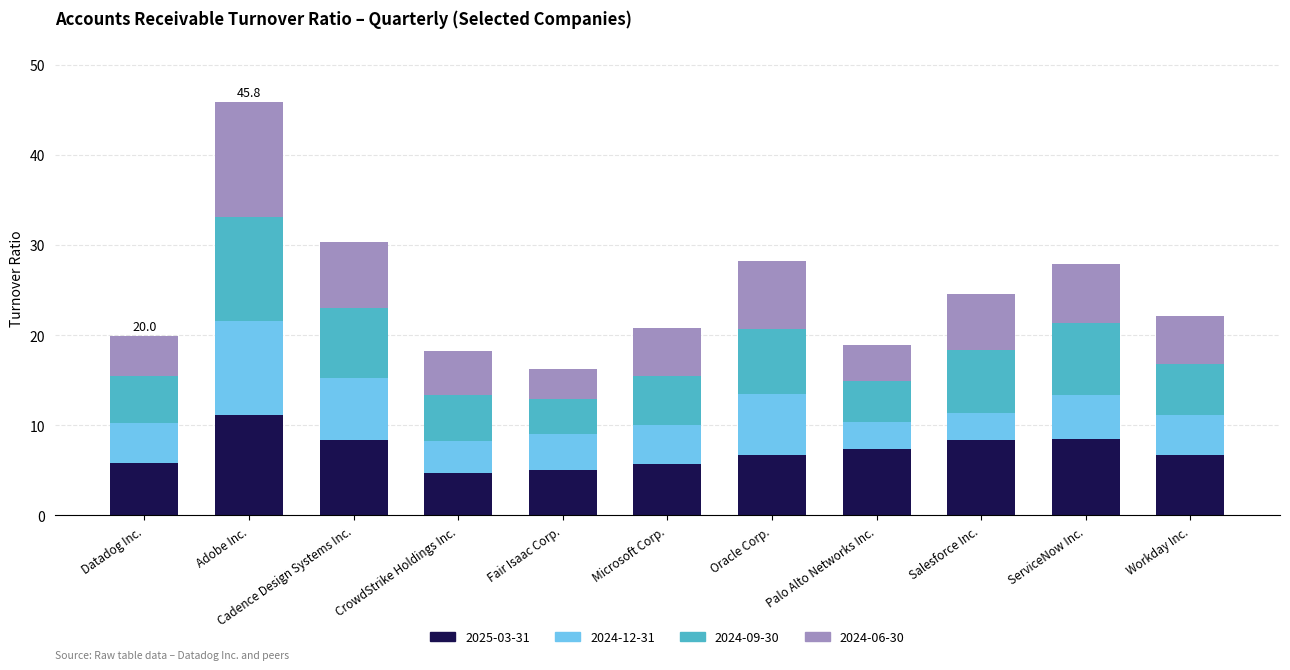

Are the bars grouped side by side (vs. stacked)?

No